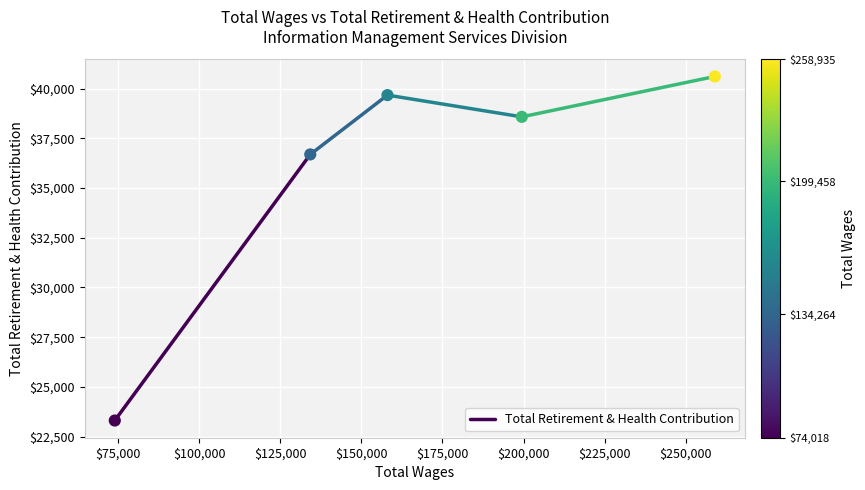

What Y value in the scatter plot is closest to 31957?

36686